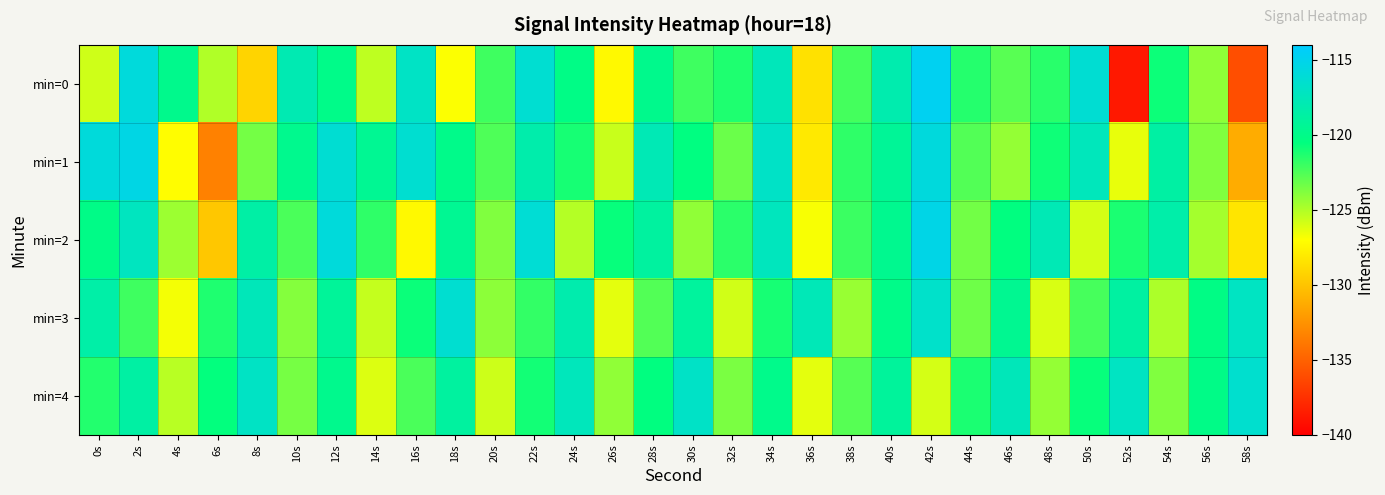

Which series has the largest range (max minus min)?

min=0